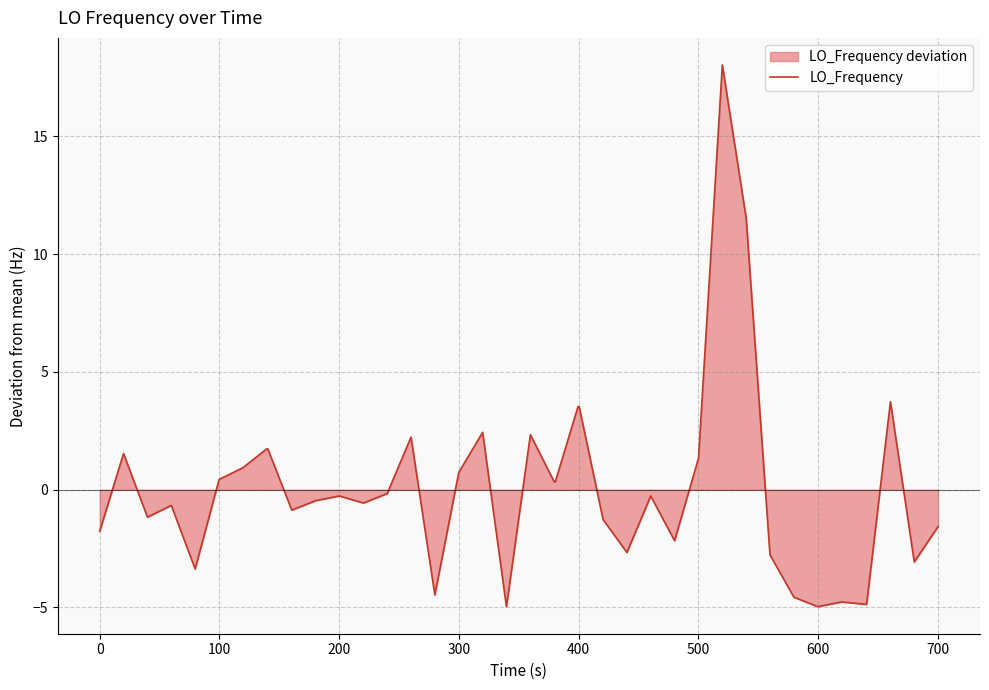

What is the difference between the second highest and minimum values?

16.5